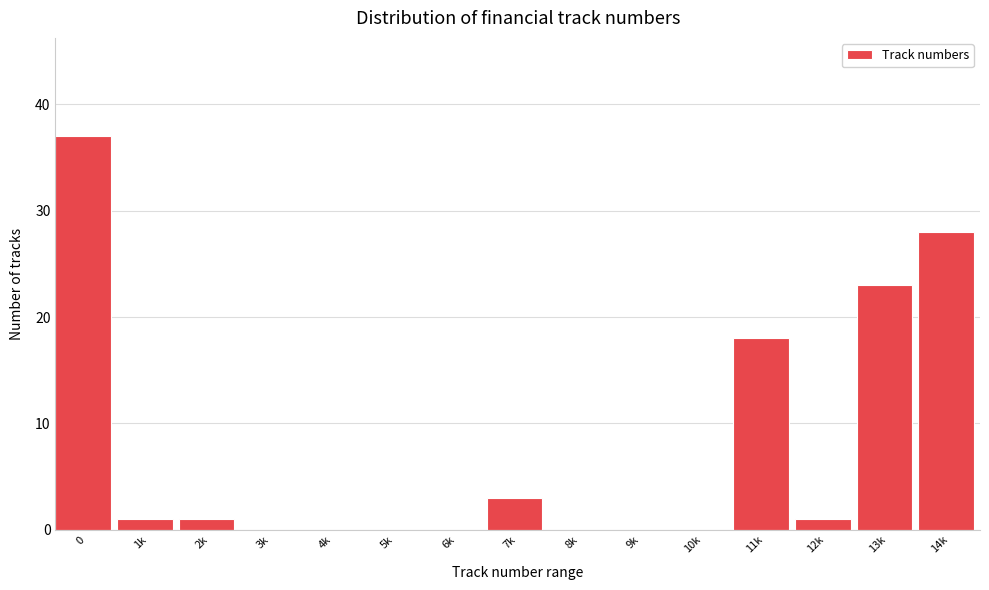

Reading left to right, transcribe all the data shown in this chart.

0=37	1k=1	2k=1	3k=0	4k=0	5k=0	6k=0	7k=3	8k=0	9k=0	10k=0	11k=18	12k=1	13k=23	14k=28